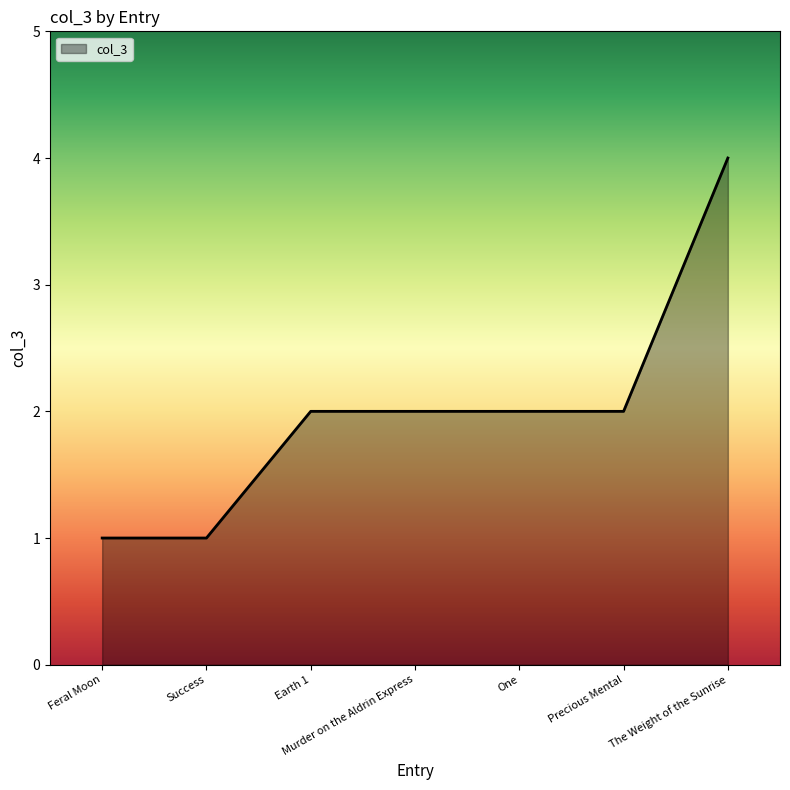

How many values are between 1 and 2?

6